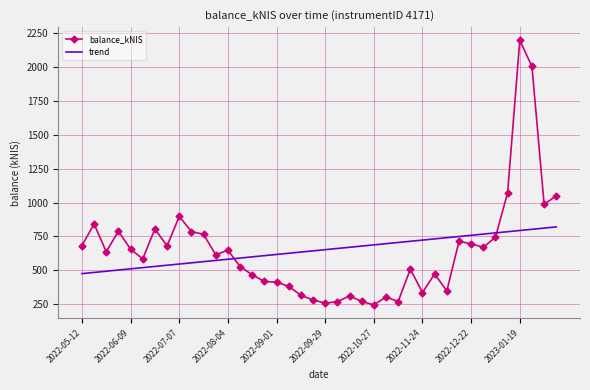

What is the minimum value for trend?

475.3